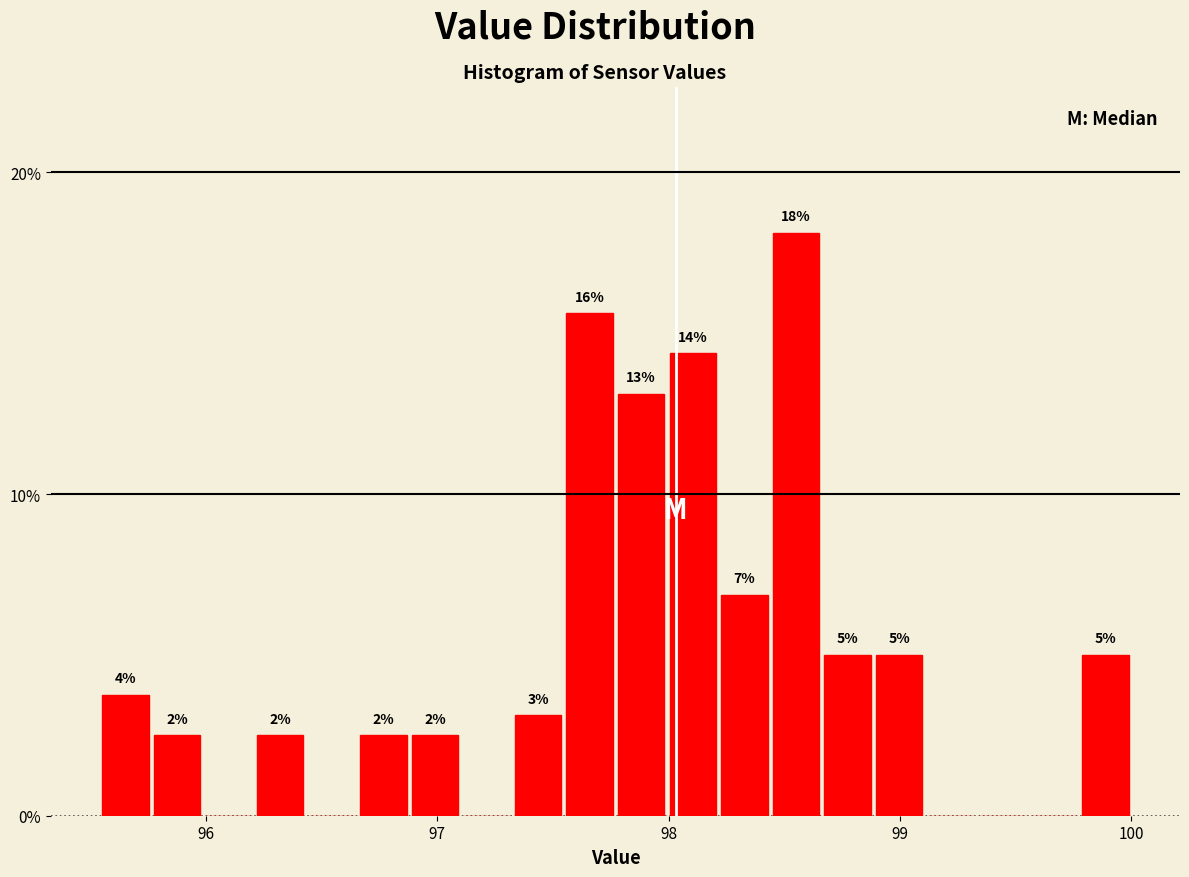

Read against the x-axis, roughly where is the centre of the tallest bar?

98.6